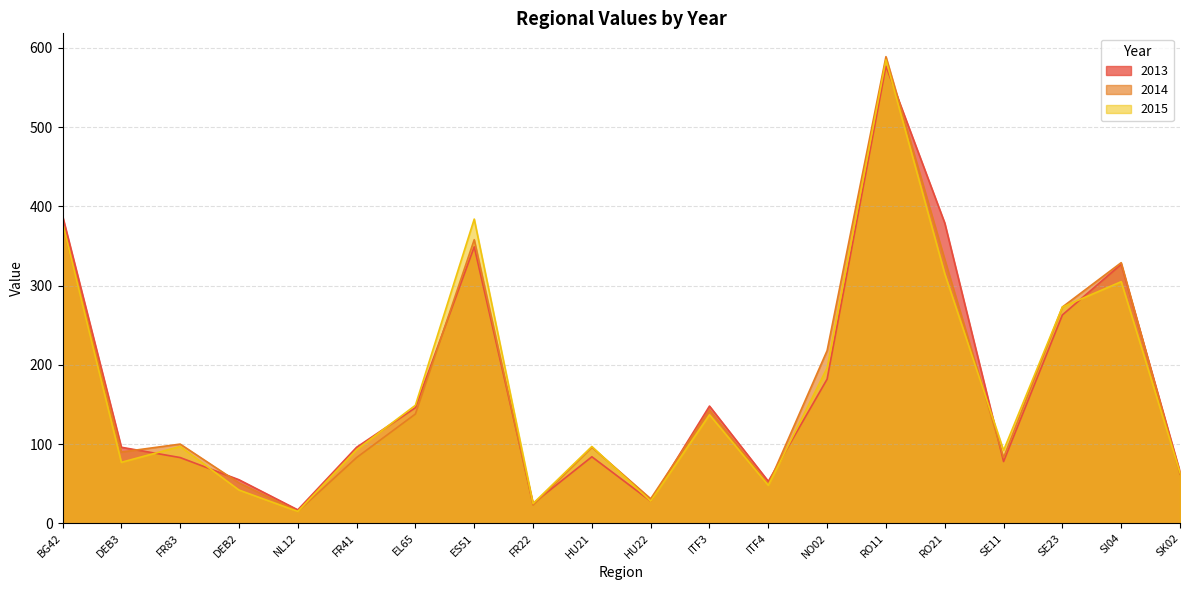

What is the difference between the 2015 values at DEB2 and EL65?

107